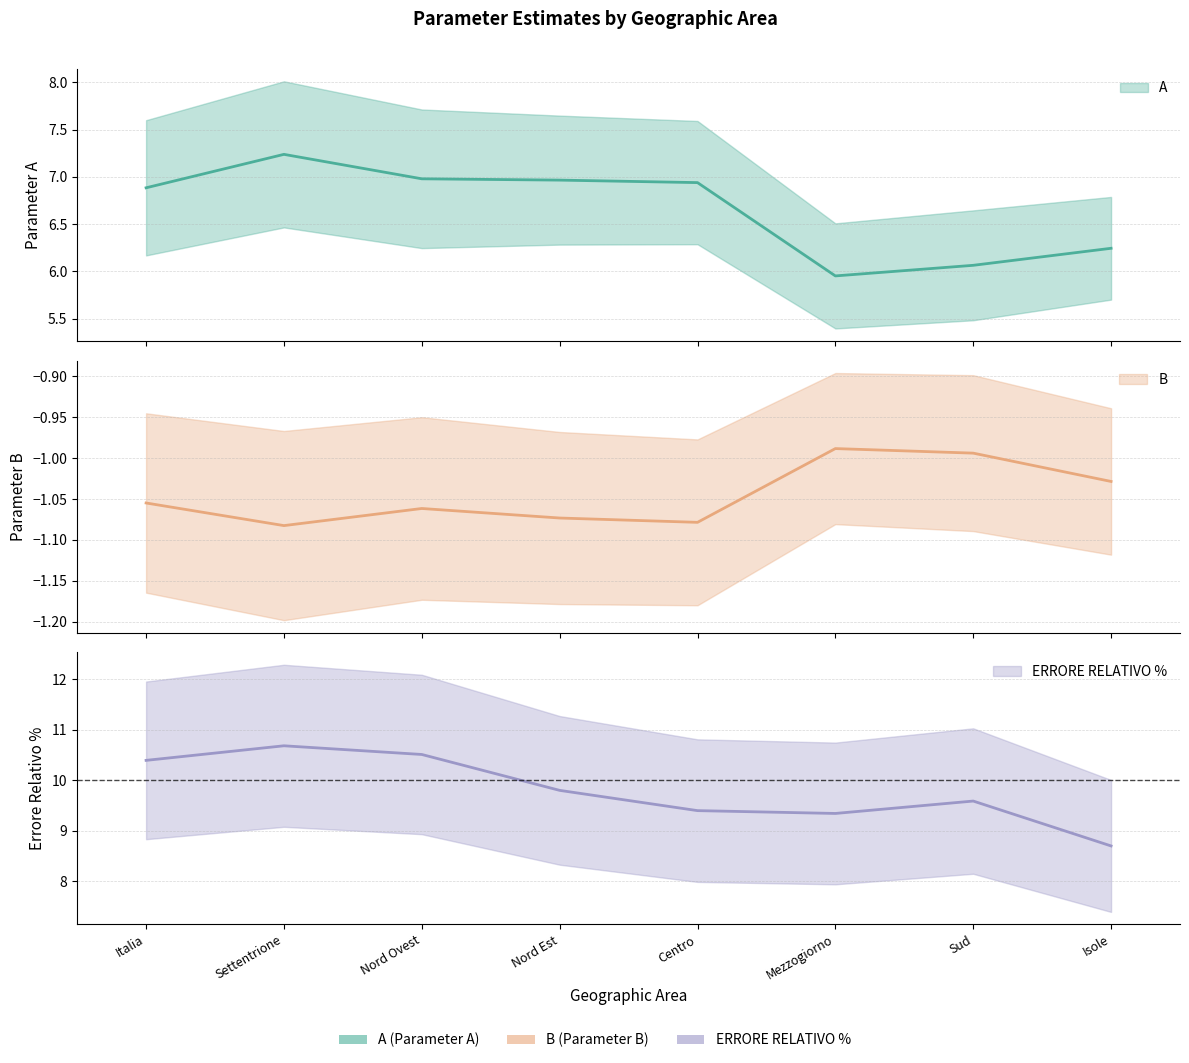

True or false: ERRORE RELATIVO % and A intersect in this chart.

False